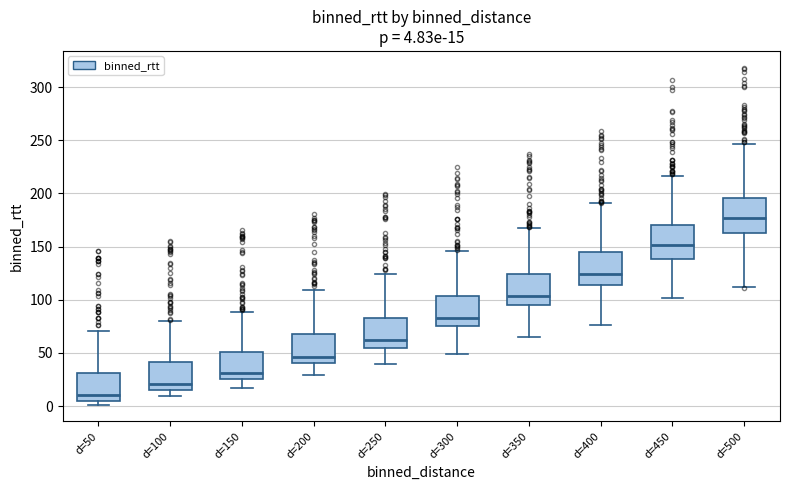

Which box's median line is the lowest?

d=50